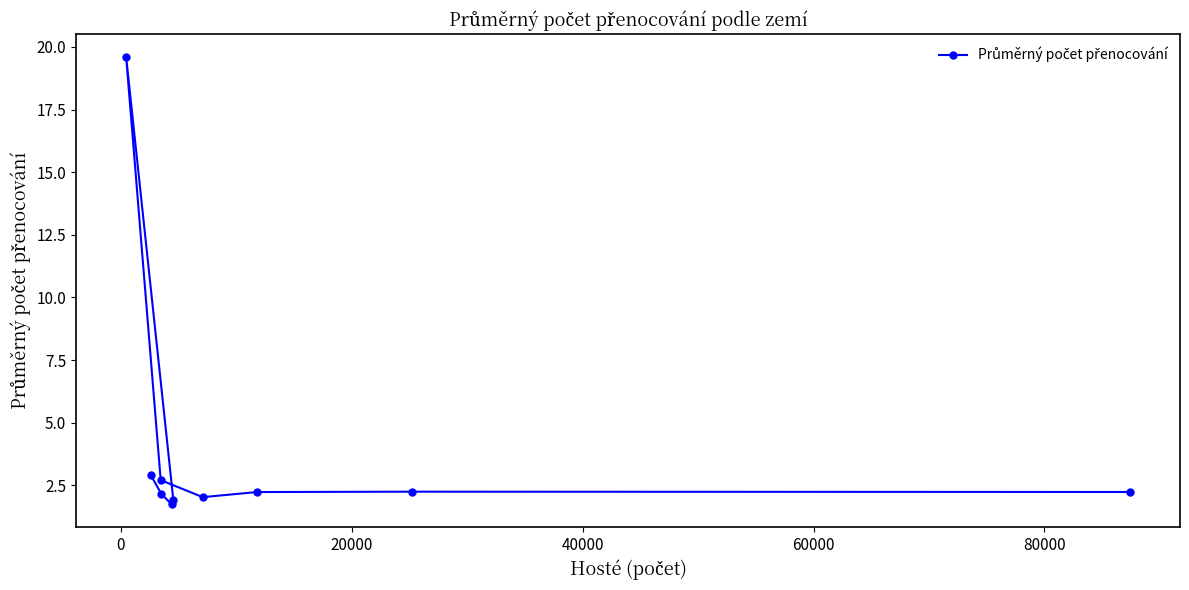

What is the difference between the maximum and second lowest values?

17.7